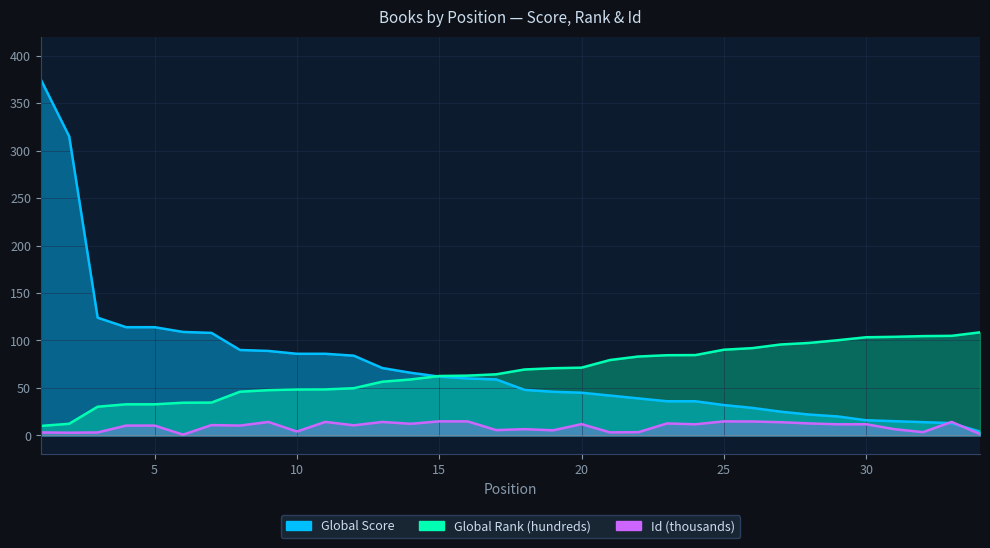

Is it true that Id (thousands) equals 5.4 at 19?

True